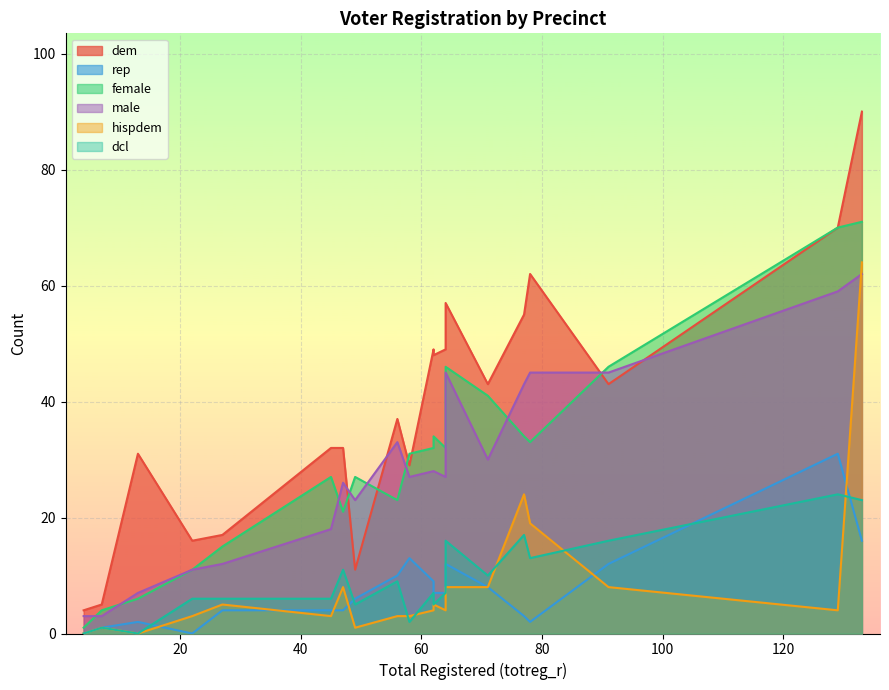

What is the label of the 20th point from the left?

62